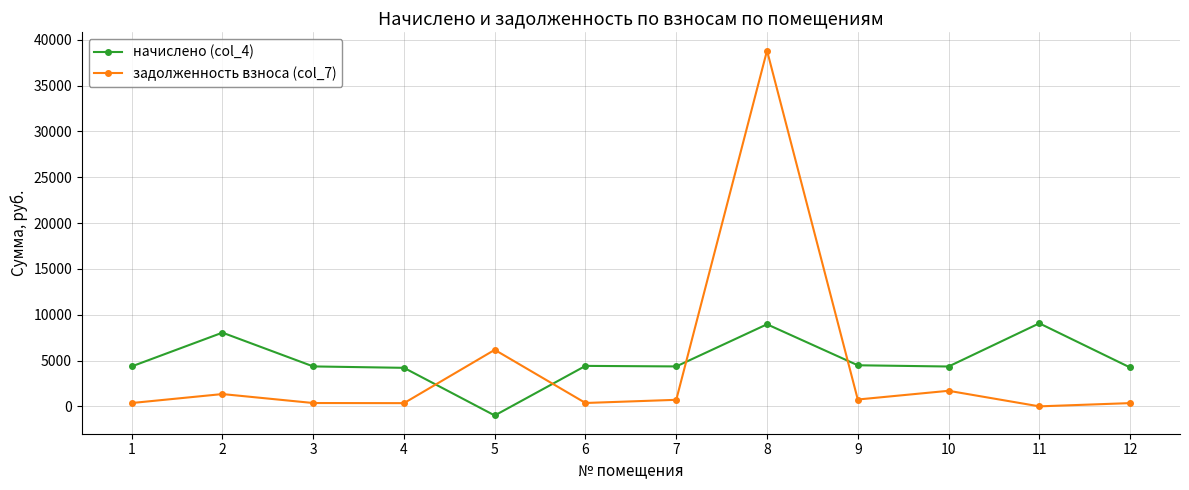

Where does the задолженность взноса (col_7) series first go above 713?

2